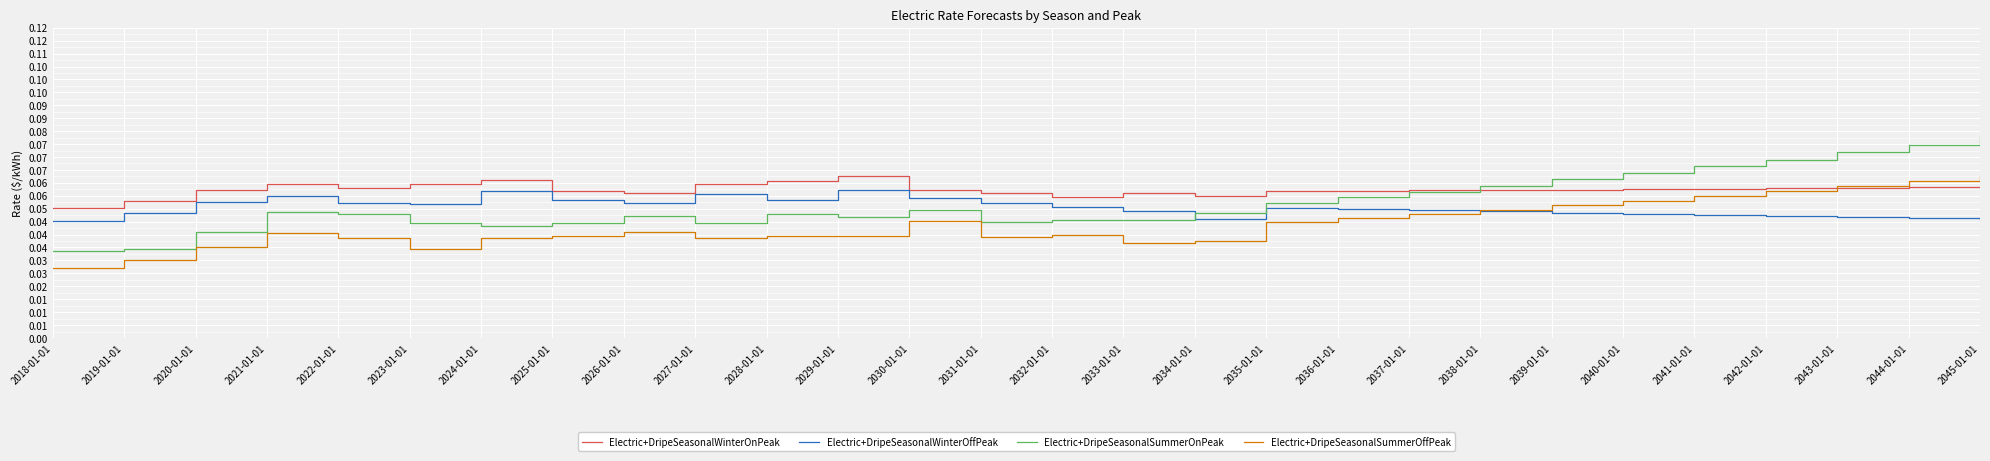

At how many categories does at least one series exceed 0?

28